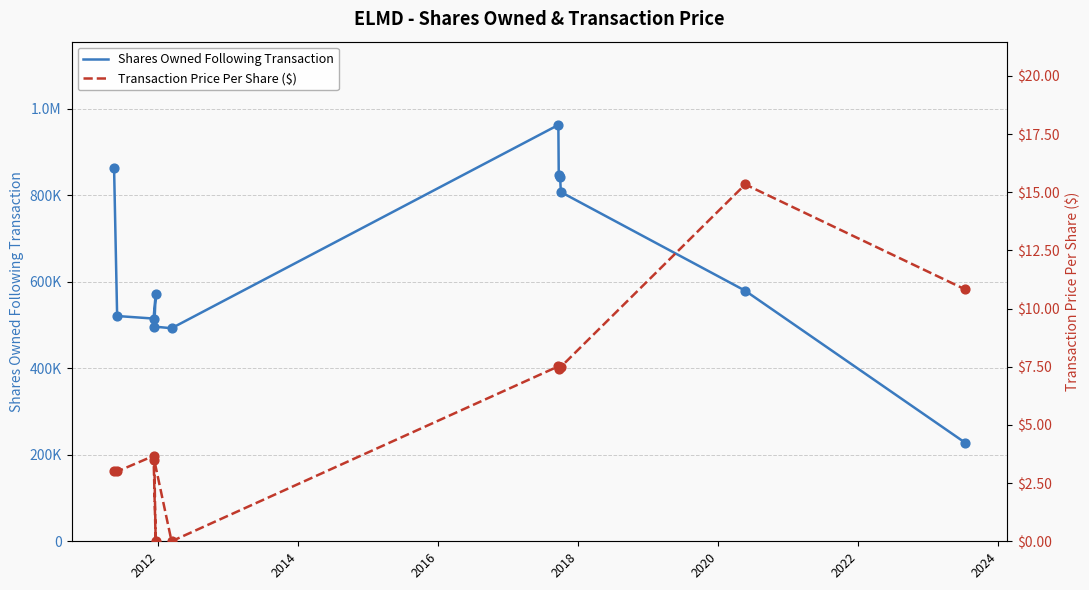

Which series contains the lowest Y value?

Transaction Price Per Share ($)